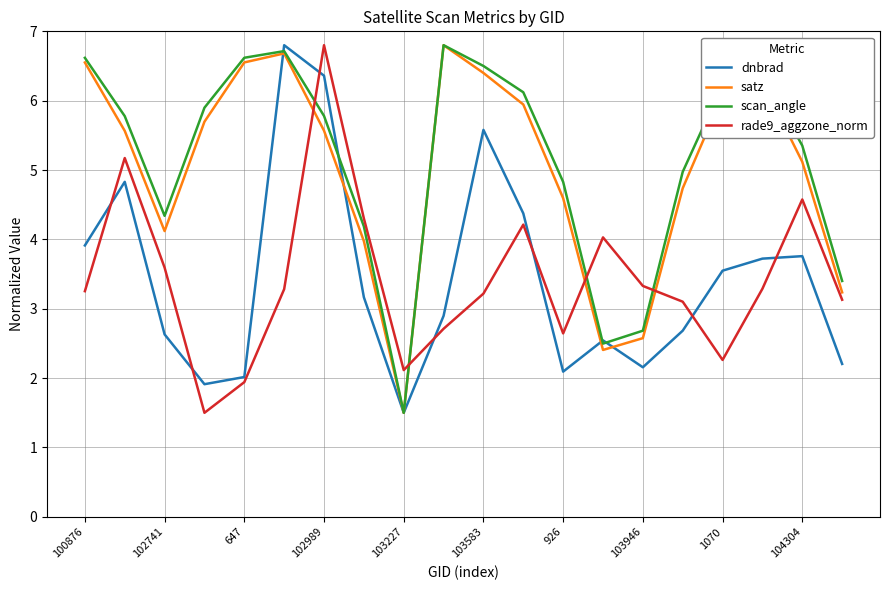

What is the minimum value for dnbrad?

1.5